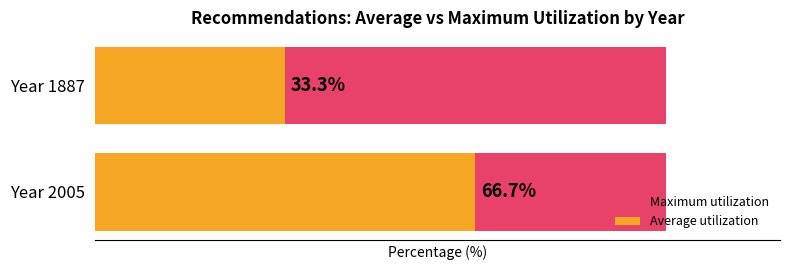

Which series has the largest range (max minus min)?

Average utilization